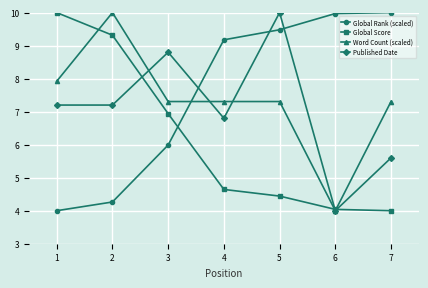

How many data points does each series have?

7